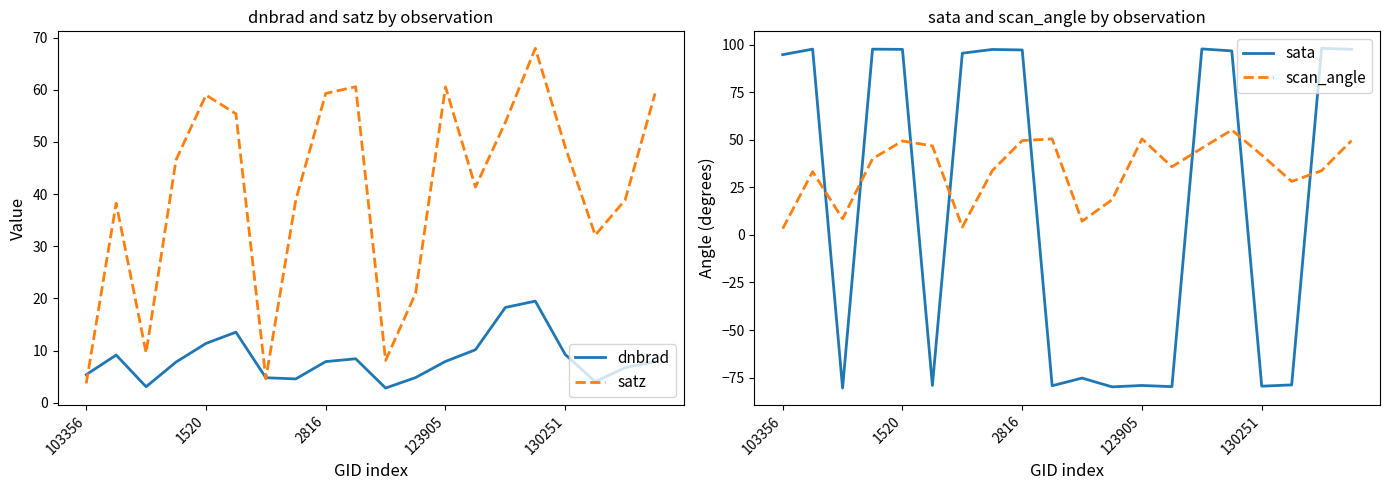

What is the minimum value for satz?

3.7